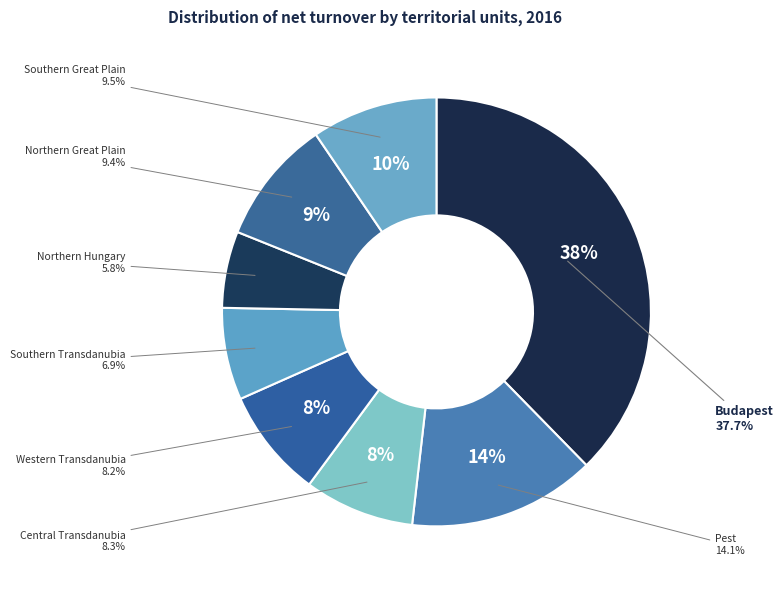

To the nearest percent, what is the difference between the largest and smallest slice percentages?

32%